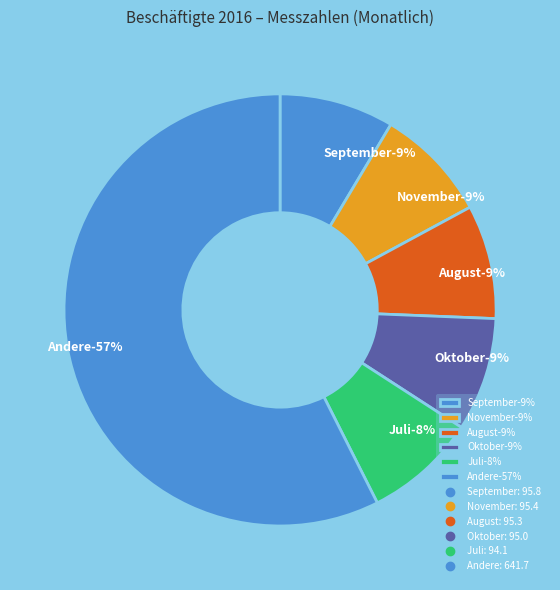

Is November the majority of the pie?

No